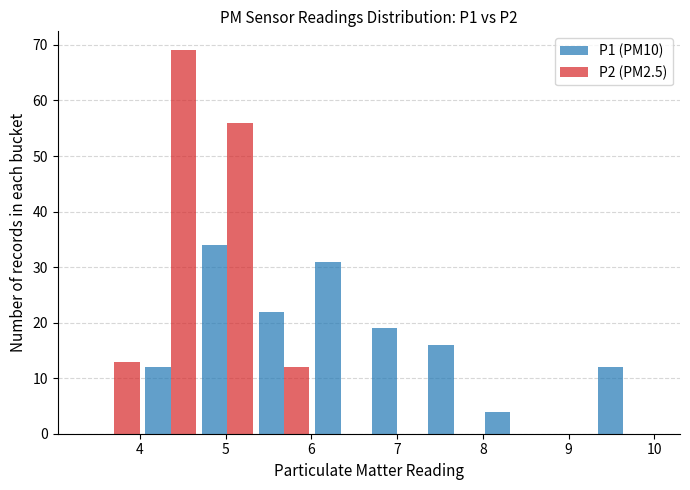

What is the height of the P2 (PM2.5) bar covering 3.37 to 4.03 on the x-axis? Neither the bar edges nor the heights are printed on the chart, so give them approximately, as read against the axes.

13